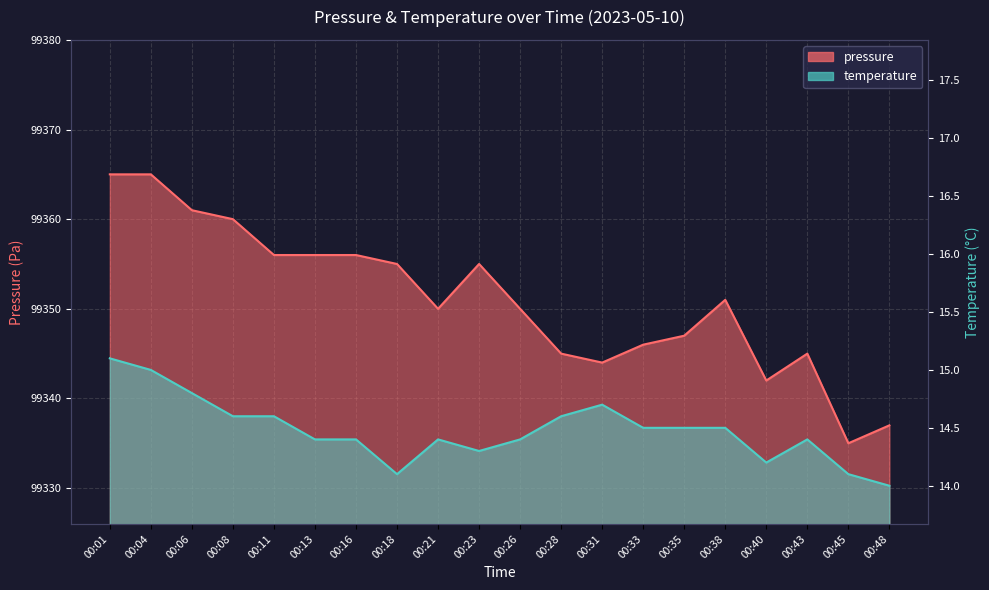

Rank the categories by pressure value from highest to lowest.

00:01, 00:04, 00:06, 00:08, 00:11, 00:13, 00:16, 00:18, 00:23, 00:38, 00:21, 00:26, 00:35, 00:33, 00:28, 00:43, 00:31, 00:40, 00:48, 00:45